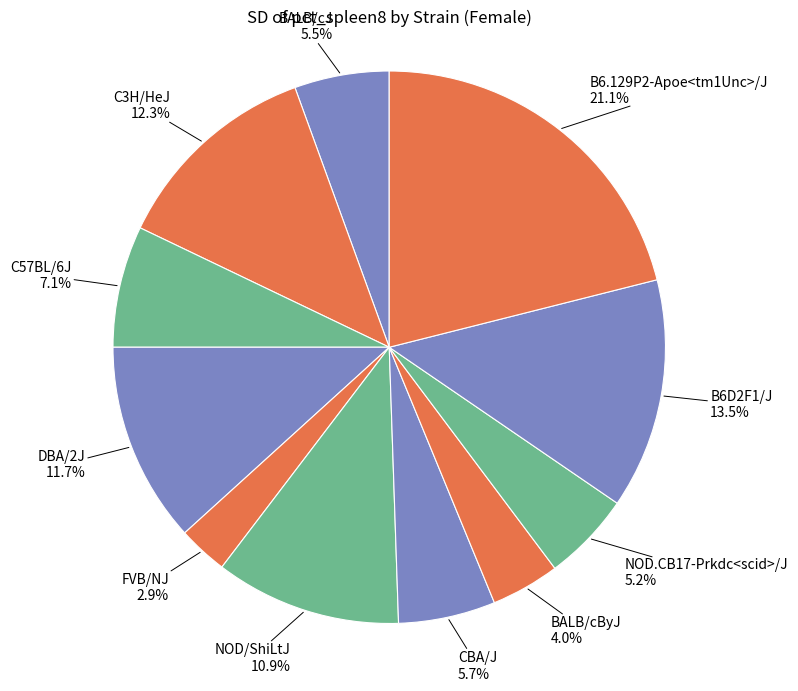

Which category has the biggest portion of the pie?

B6.129P2-Apoe<tm1Unc>/J